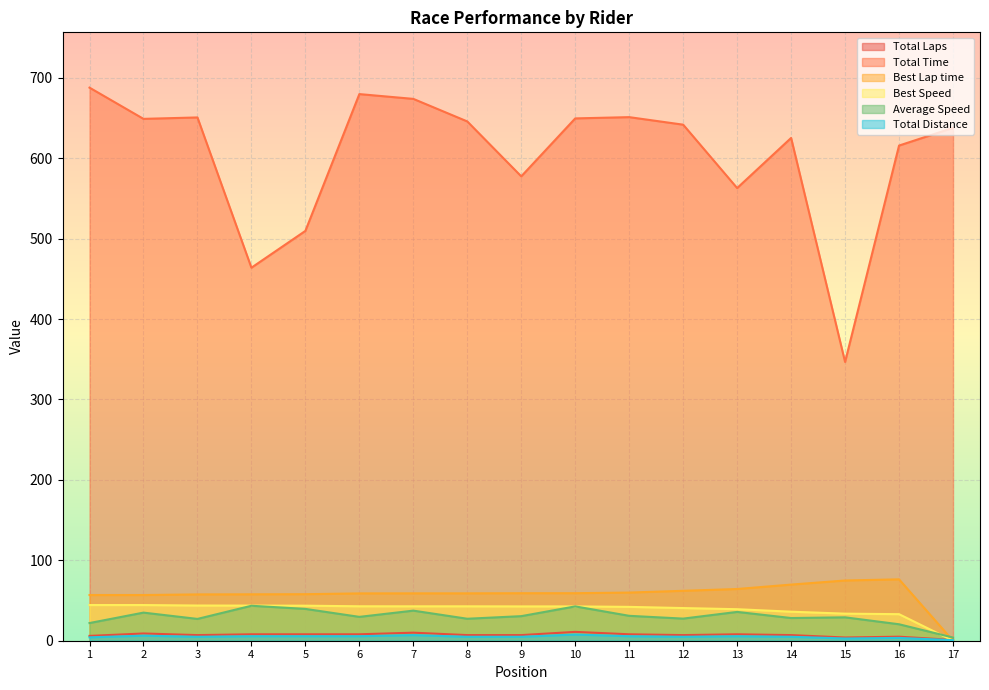

What is the difference between the maximum and minimum values in the Average Speed series?

39.5